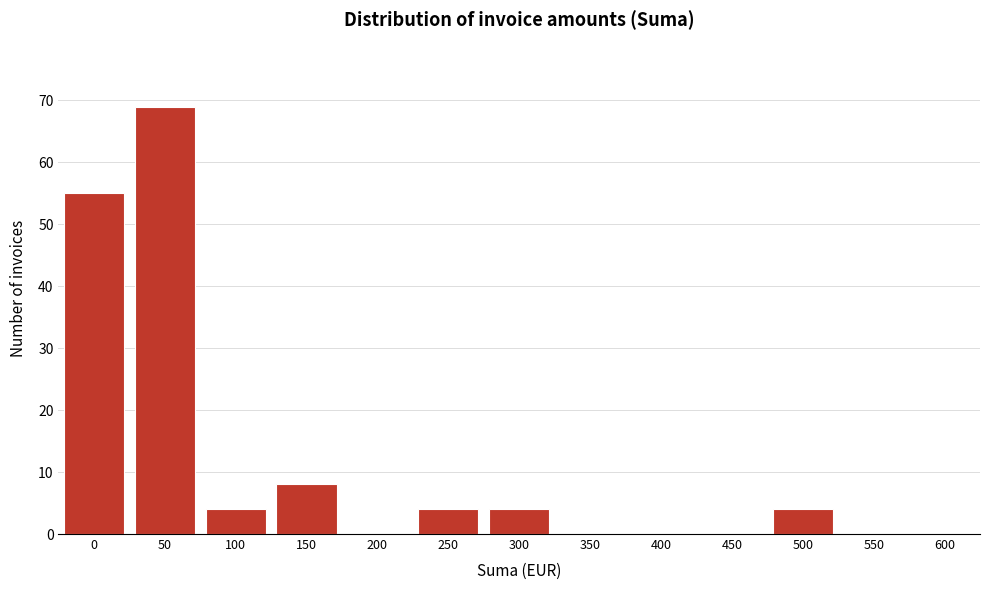

Reading right to left, list all the values displayed in this chart.

600=0	550=0	500=4	450=0	400=0	350=0	300=4	250=4	200=0	150=8	100=4	50=69	0=55